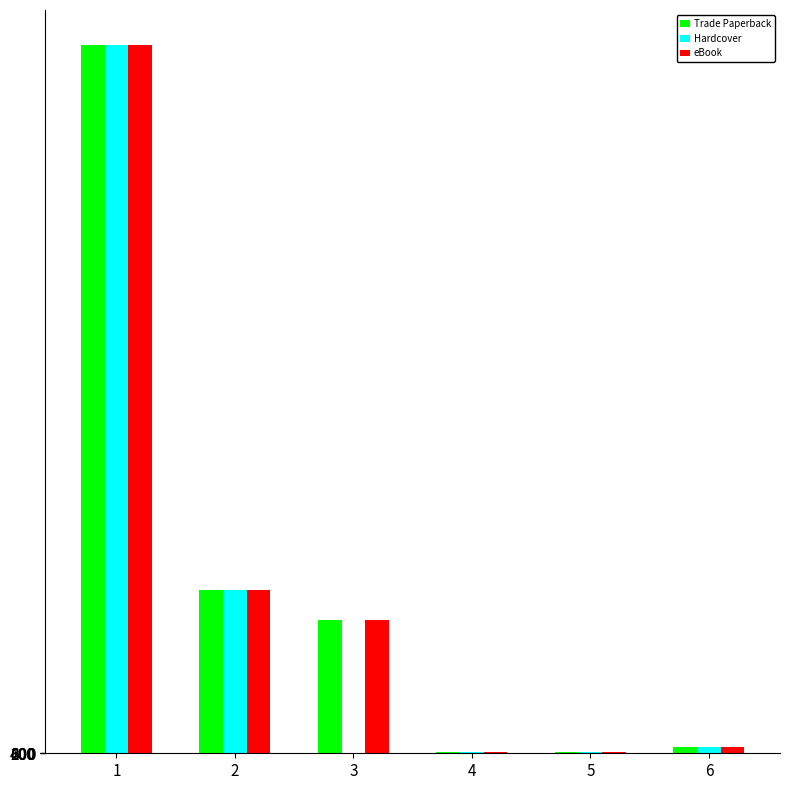

The Hardcover series shows 247043001 at 1. True or false?

False